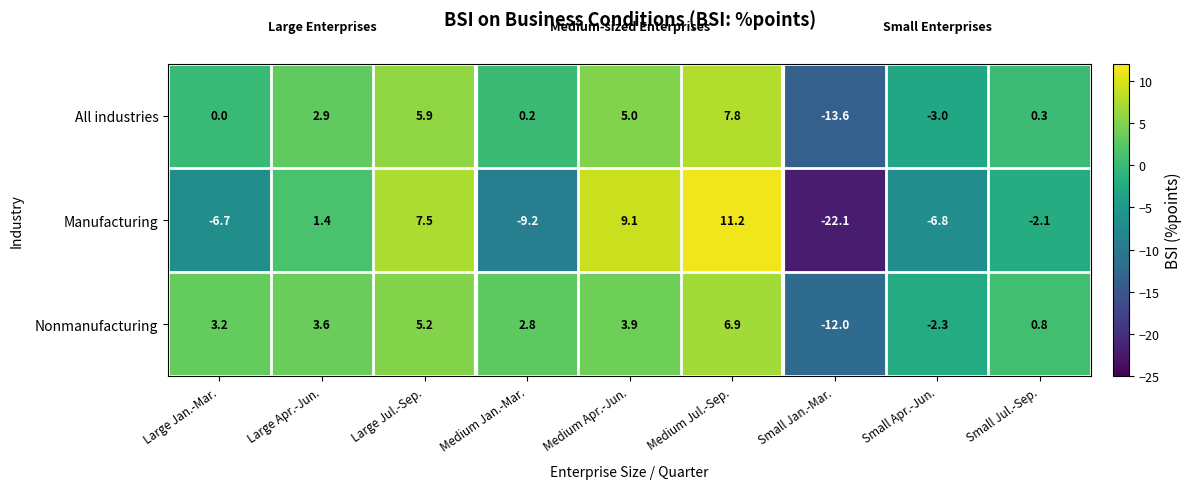

How many data points in Manufacturing are above -2?

4